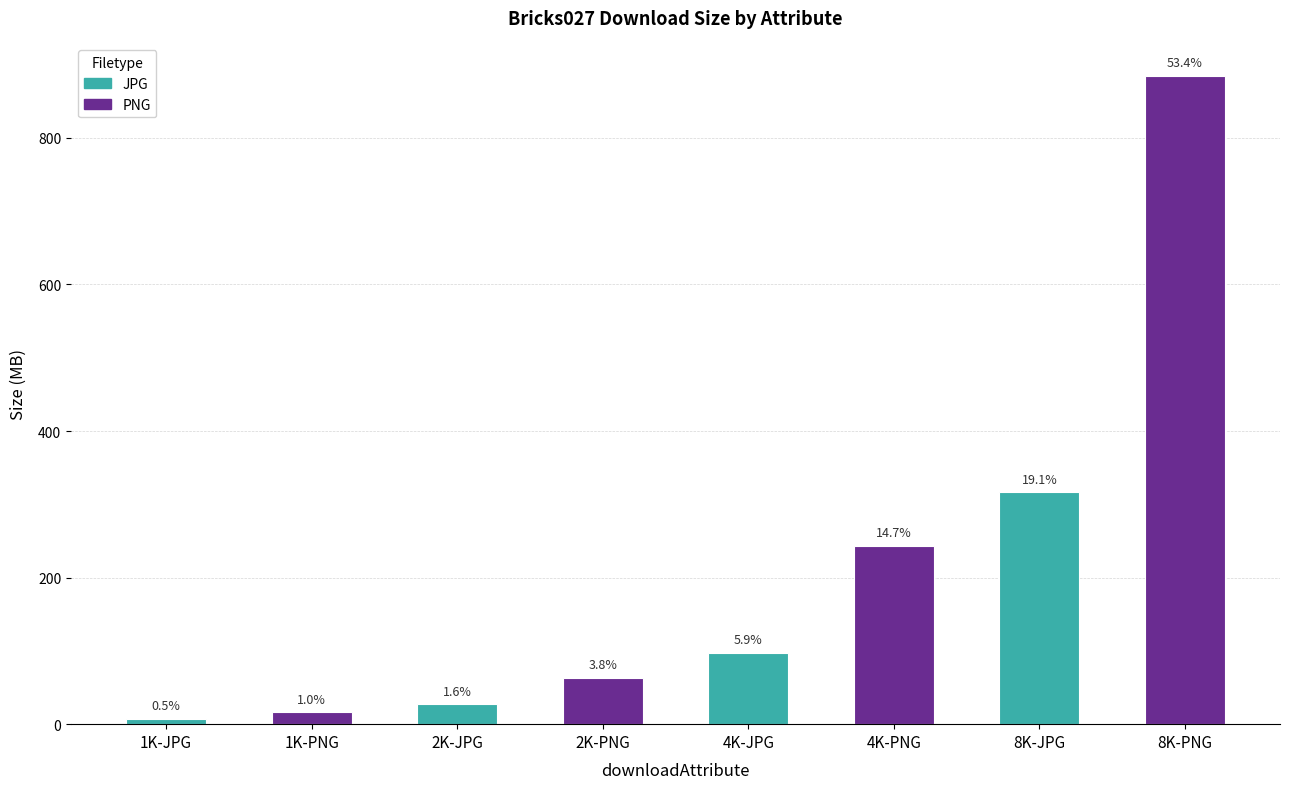

How many bars are there in total?

8